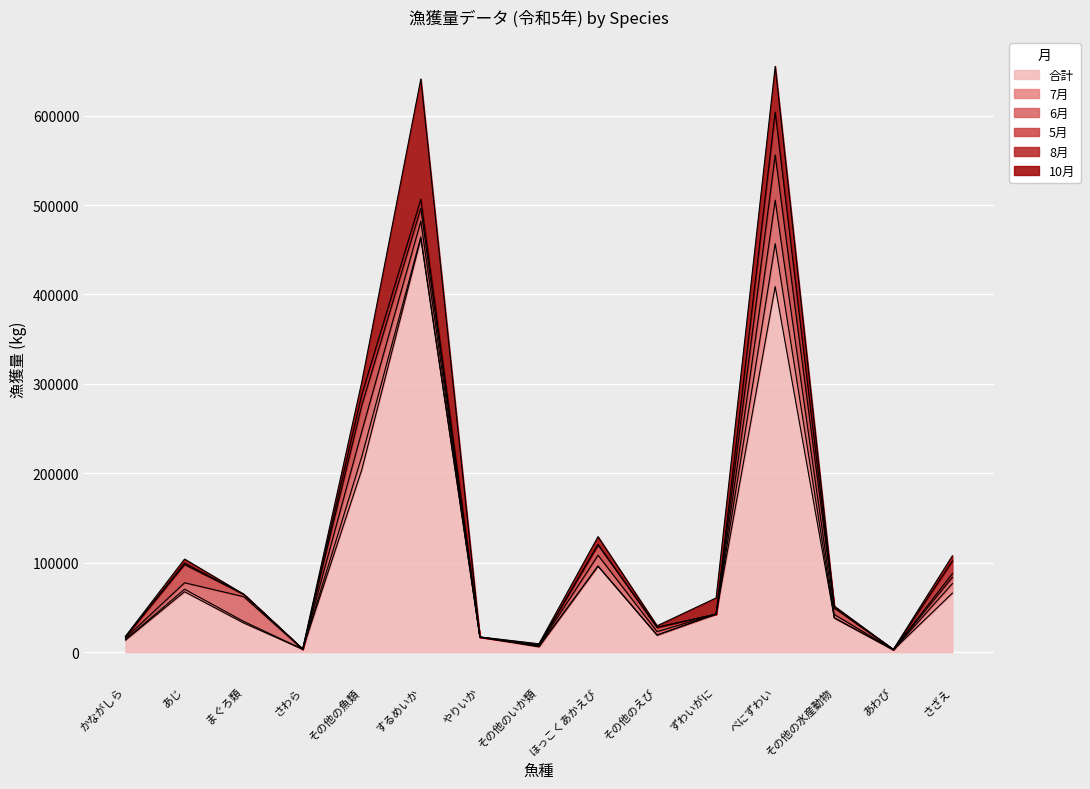

What is the highest value of the 合計 series?

462523